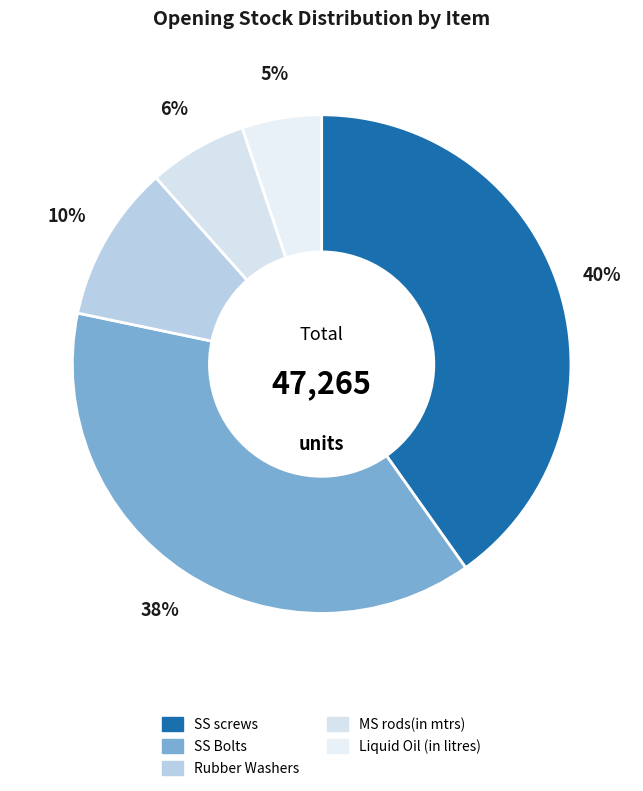

To the nearest percent, what portion does SS screws represent?

40%